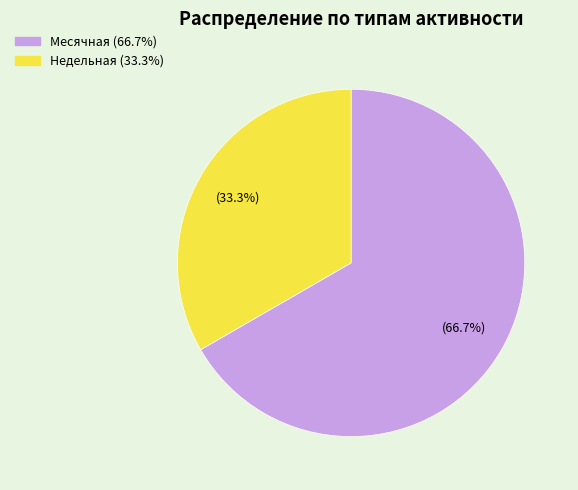

Is there any slice that represents more than half of the pie?

Yes